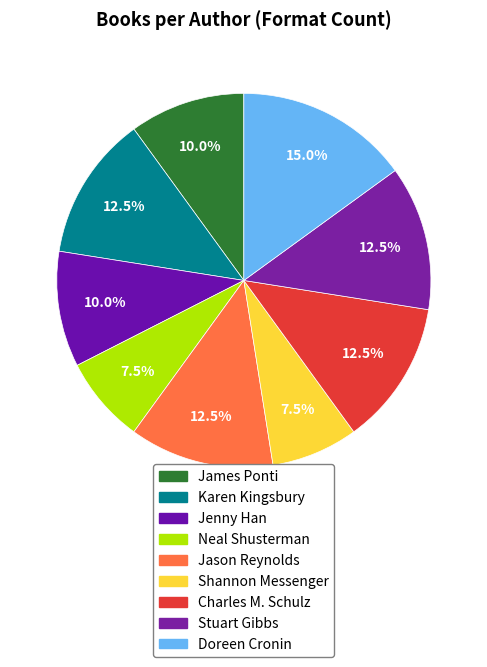

To the nearest percent, what percentage of the pie is Charles M. Schulz?

12%